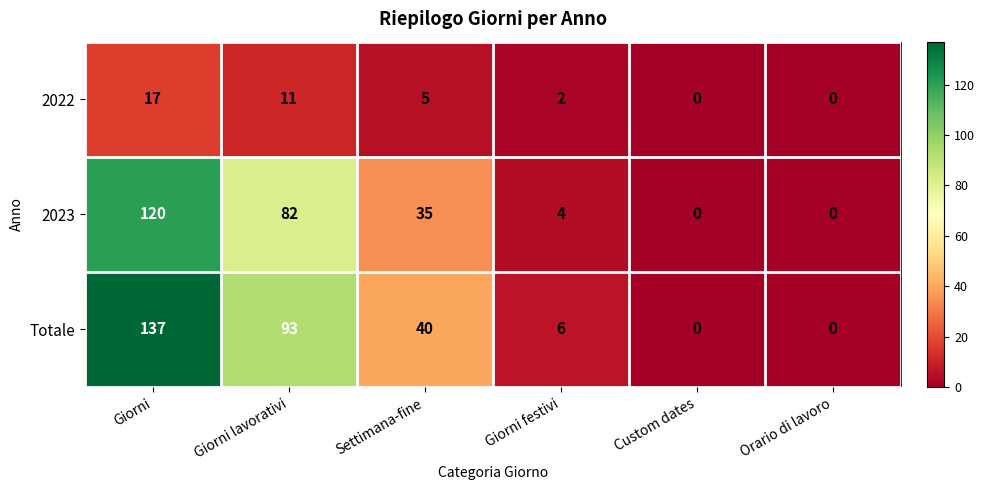

Is it true that 2022 equals 17 at Giorni?

True